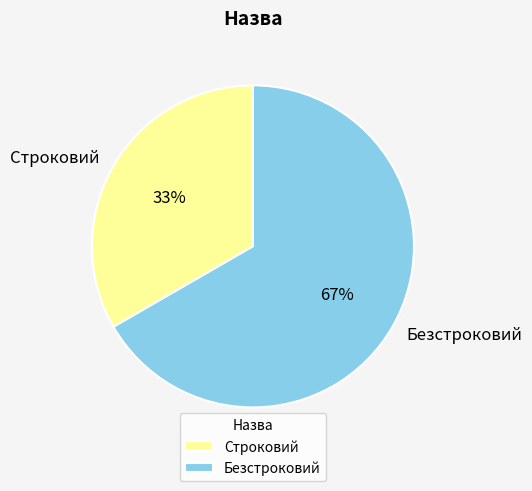

To the nearest percent, what percentage of the pie is Строковий?

33%